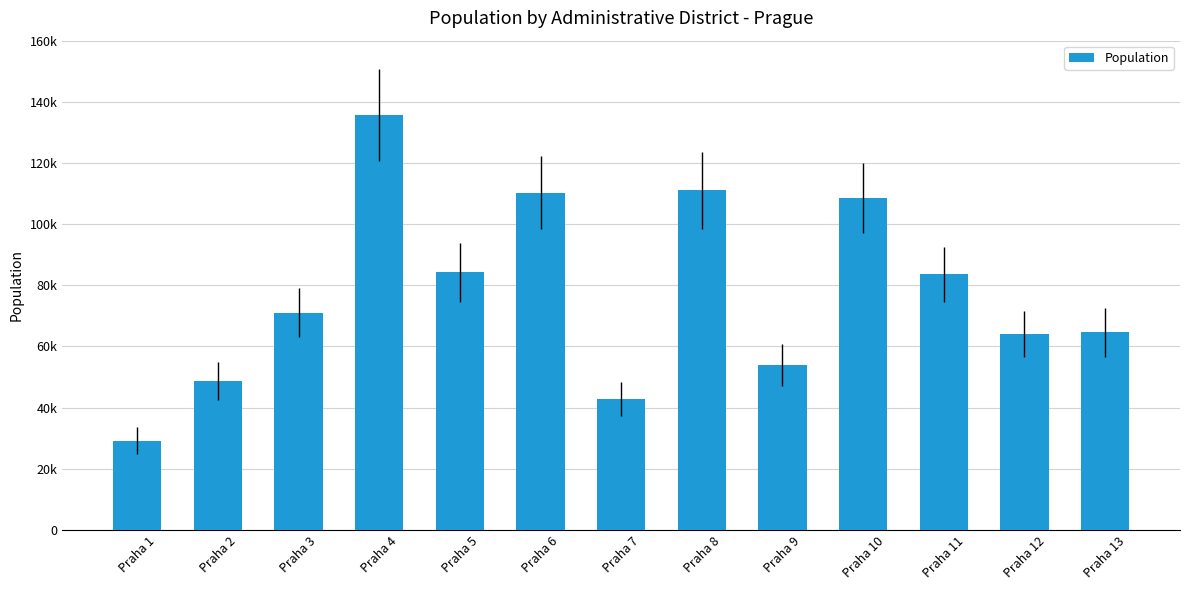

Rank the categories by value from highest to lowest.

Praha 4, Praha 8, Praha 6, Praha 10, Praha 5, Praha 11, Praha 3, Praha 13, Praha 12, Praha 9, Praha 2, Praha 7, Praha 1